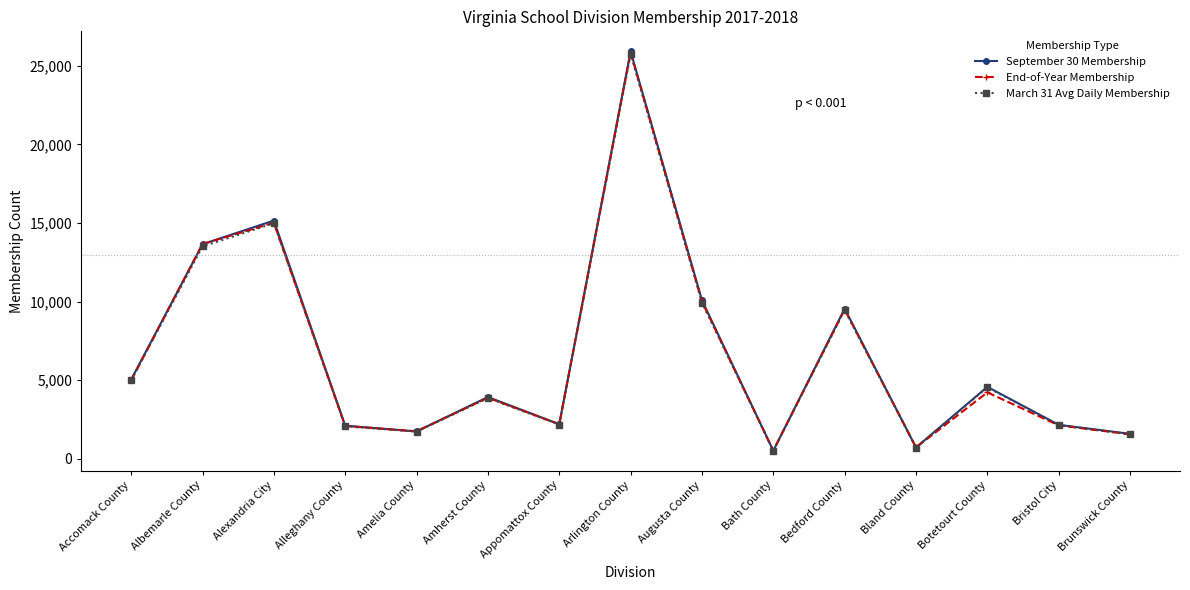

Is the value of End-of-Year Membership at Appomattox County greater than the value of March 31 Avg Daily Membership at Amherst County?

No